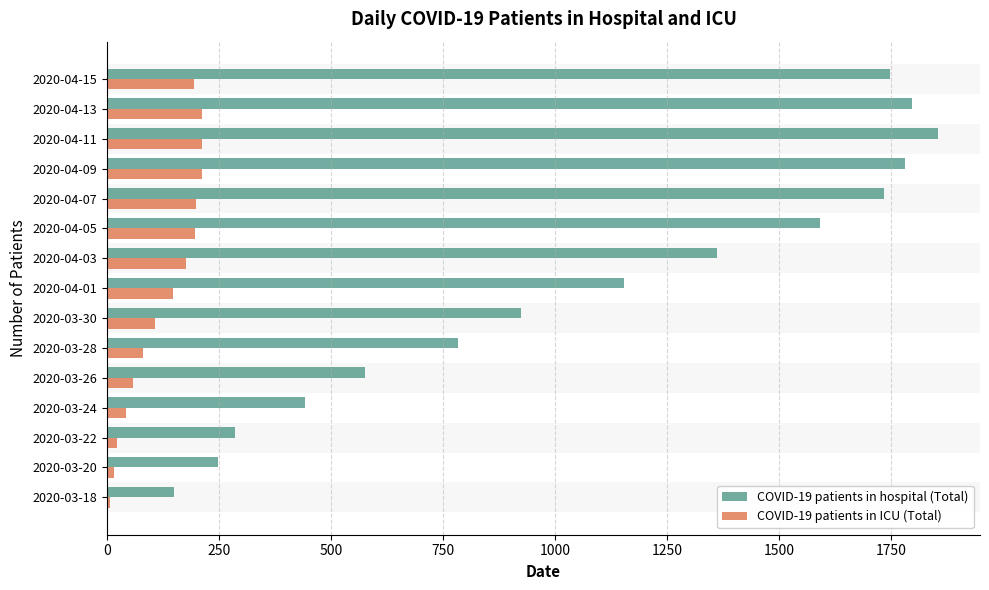

The value of COVID-19 patients in hospital (Total) at 2020-03-20 is 247. True or false?

True